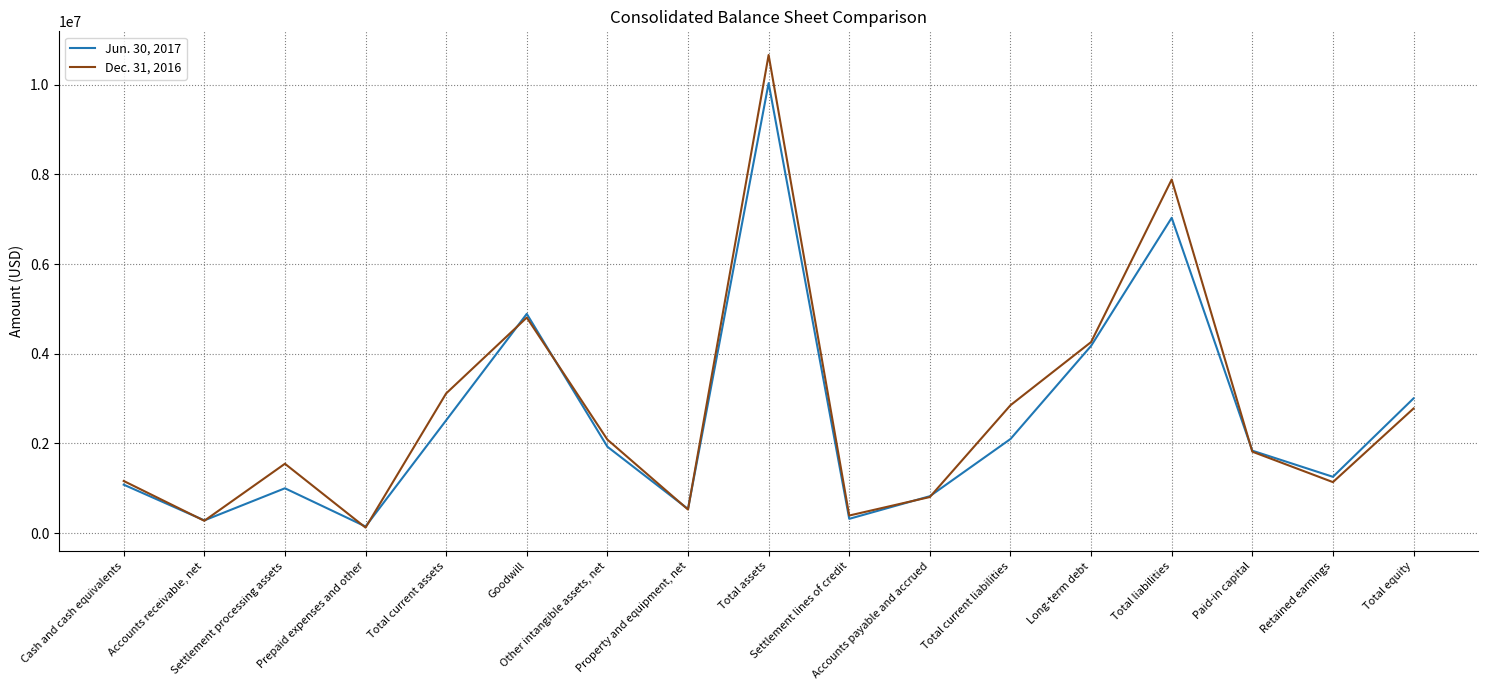

Which series has the largest total across all categories?

Dec. 31, 2016